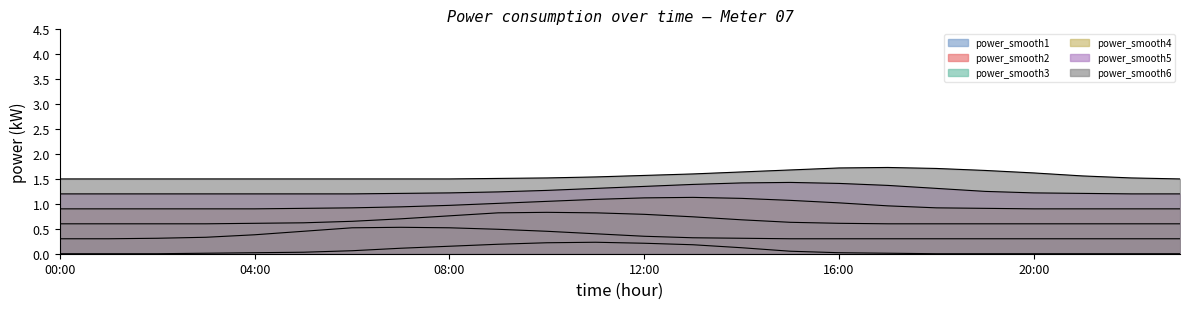

Does the chart have visible grid lines?

No